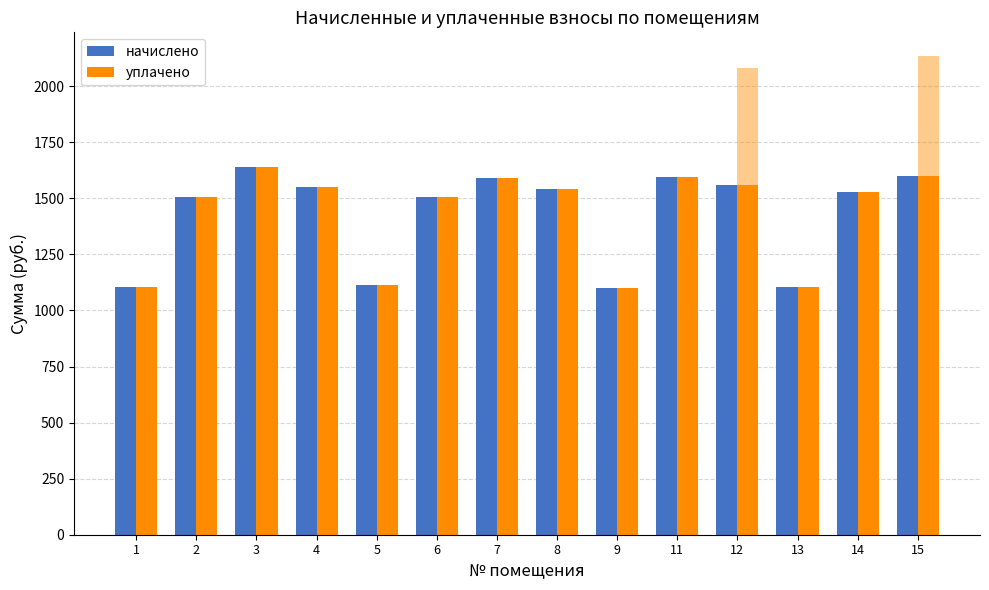

What are all the series names shown in the legend?

начислено, уплачено